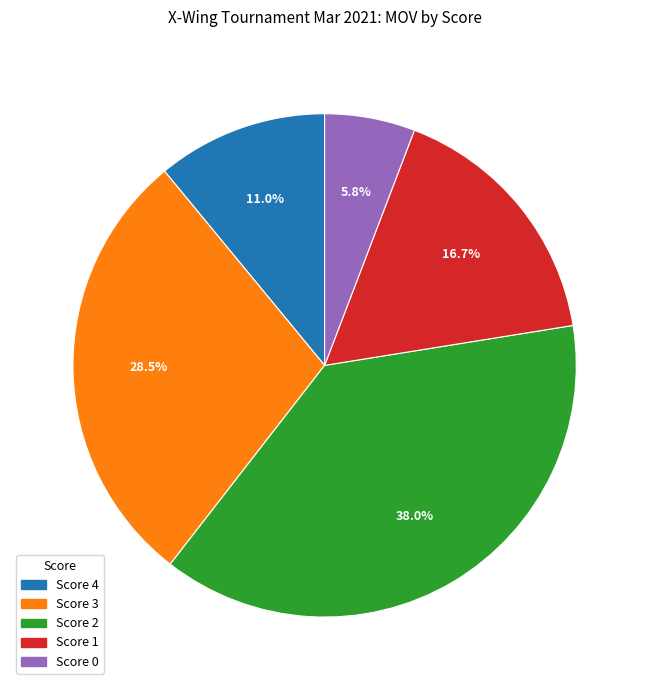

Does any single category account for the majority?

No